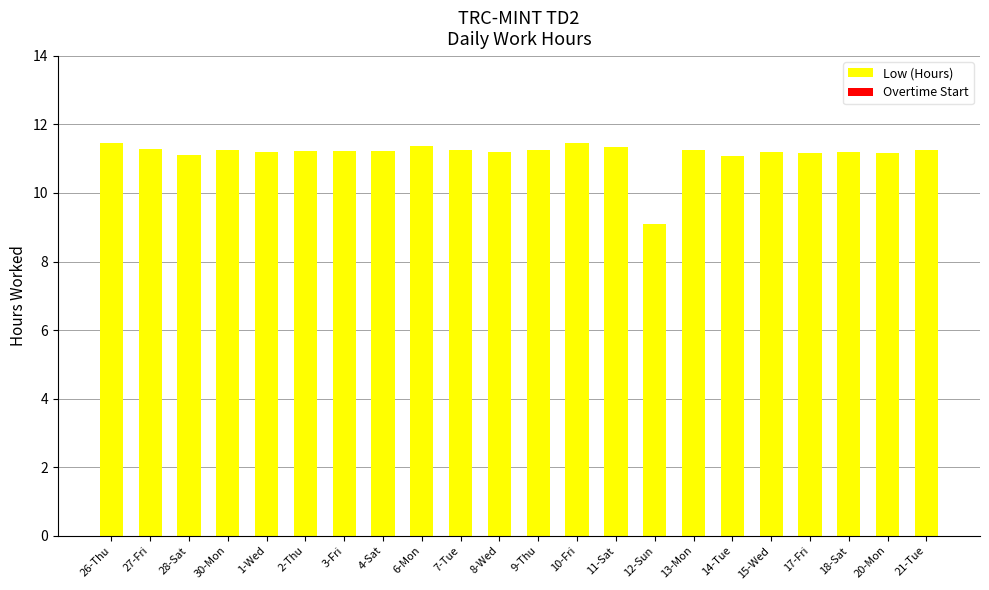

What is the sum of all values?

245.2